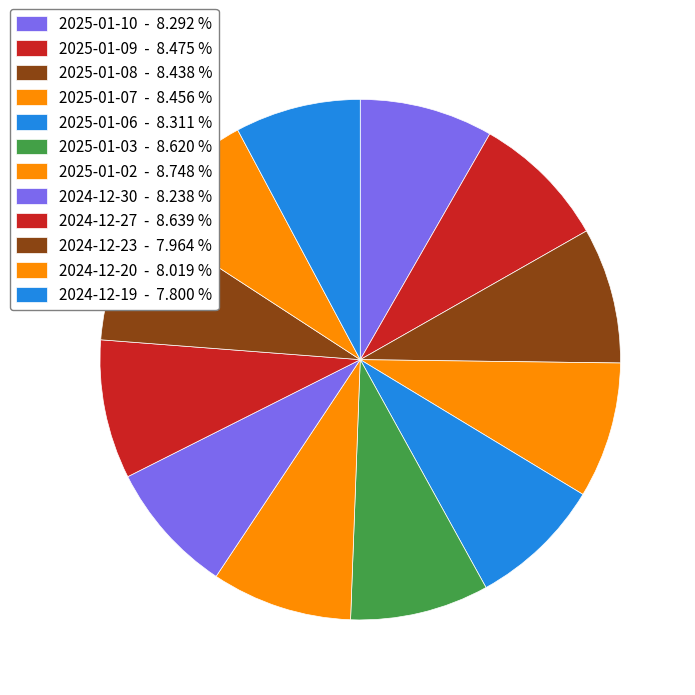

Between 2025-01-06 and 2025-01-09, which is larger?

2025-01-09